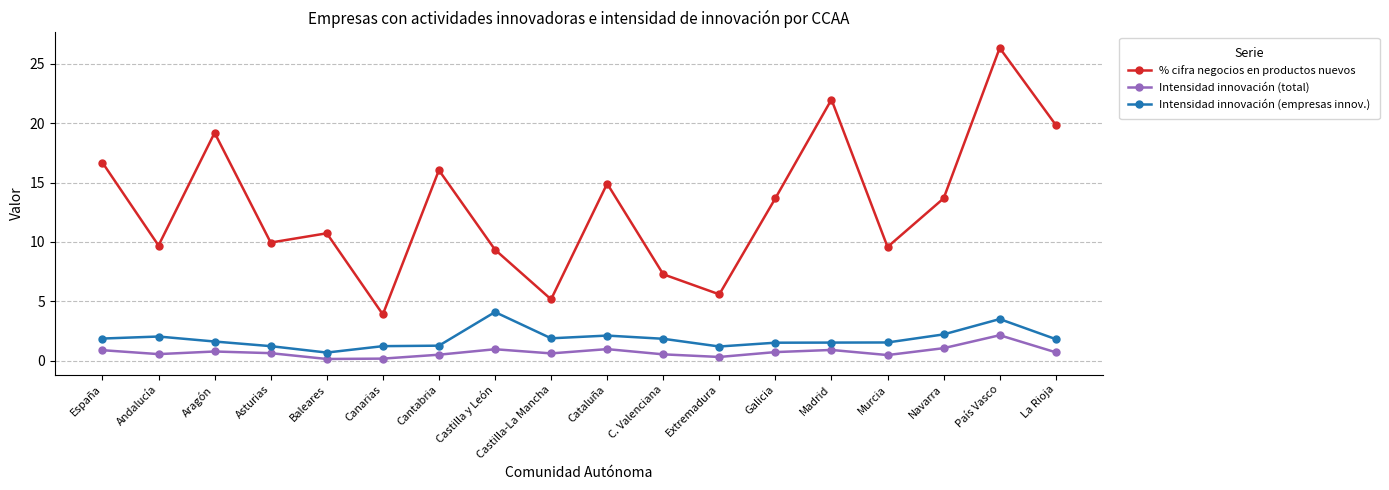

What is the average value of the % cifra negocios en productos nuevos series?

13.0